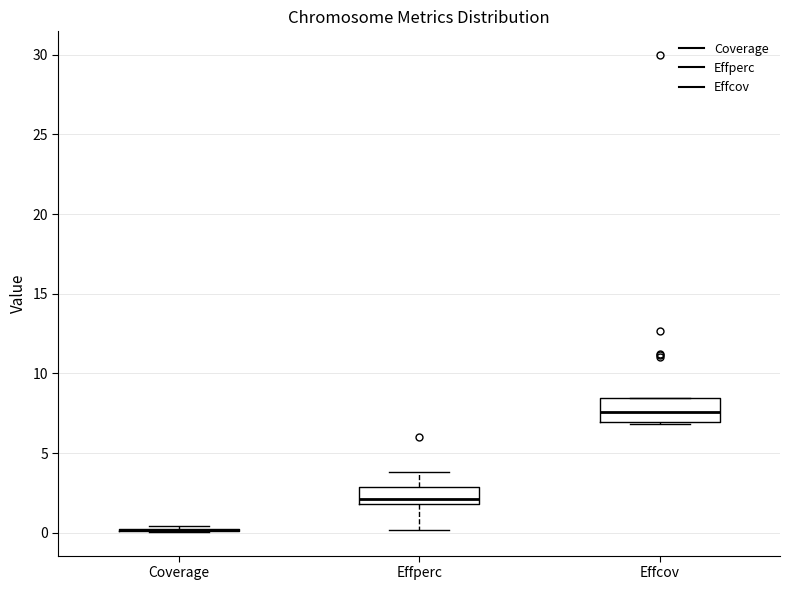

Reading left to right, read every box against the y-axis: the position of its median line, the range the box covers, and the ends of its whiskers. The values are not printed on the chart, so give them approximately, as read against the axis.

Coverage: box collapsed to a line at 0.0, whiskers 0.0 to 0.5
Effperc: median 2.0 (just above the box's lower edge), box 2.0 to 3.0, whiskers 0.0 to 4.0
Effcov: median 7.5, box 7.0 to 8.5, whiskers 7.0 to 8.5